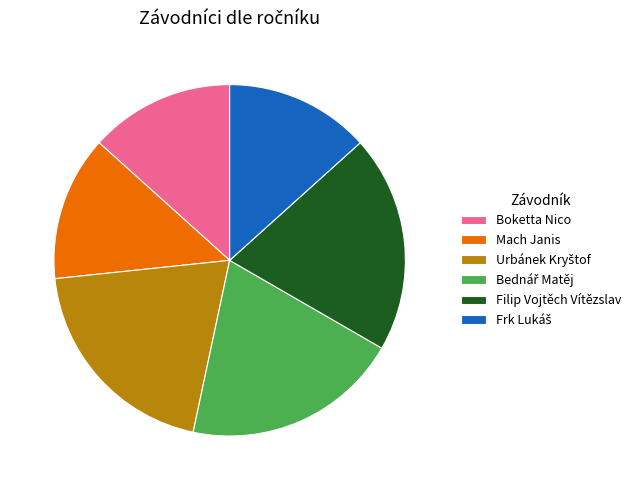

Combined, do Boketta Nico and Mach Janis account for over 50%?

No